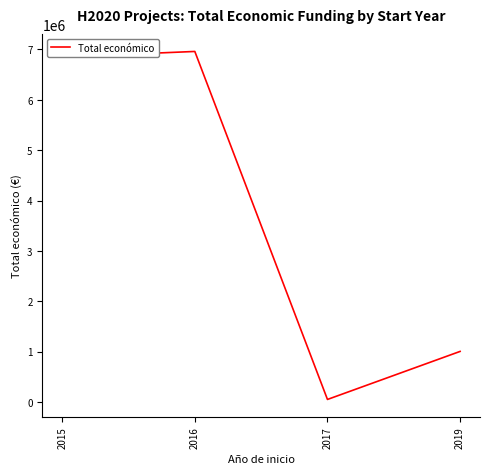

What is the difference between the maximum and second lowest values?

5956458